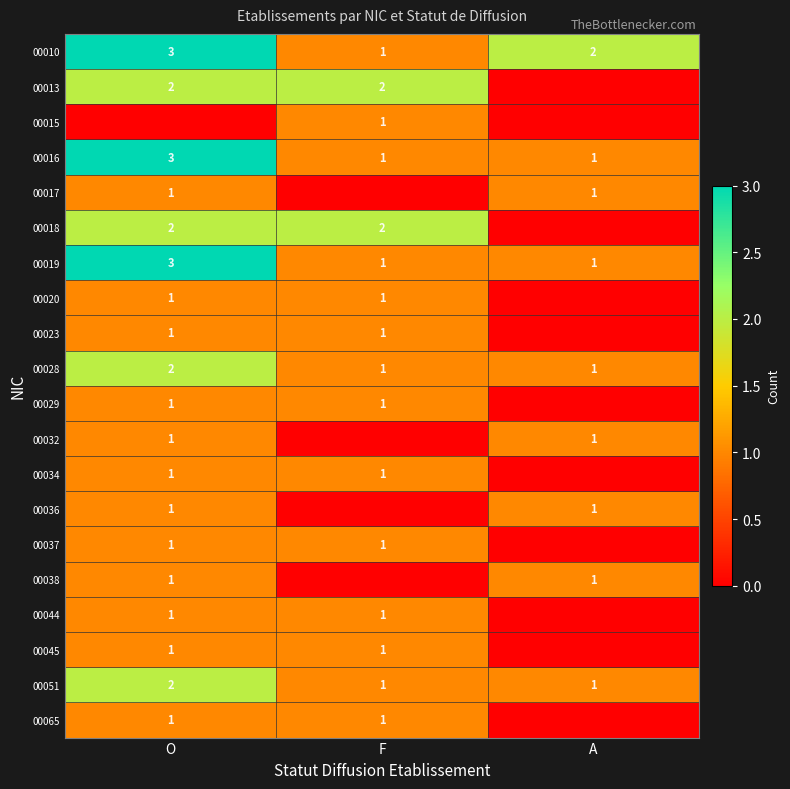

What is the sum of the 00016 values at O and A?

4